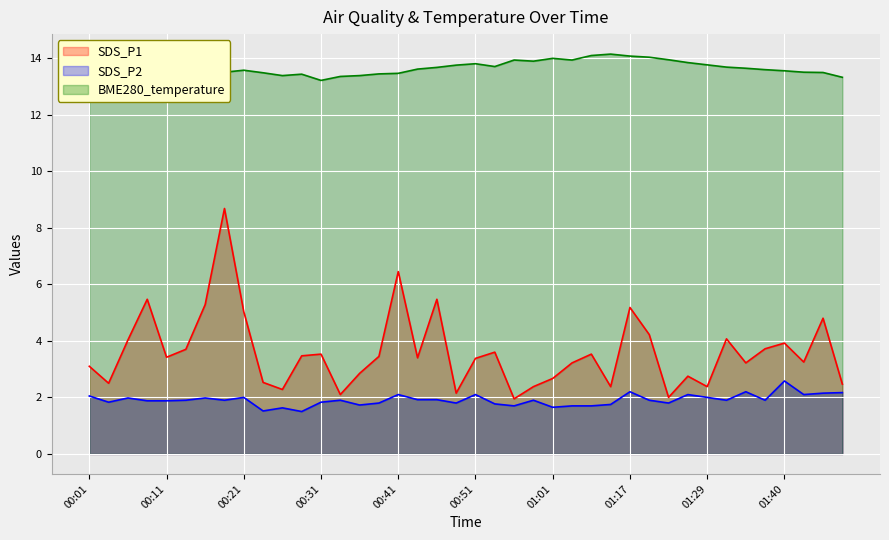

What is the difference between the maximum and minimum values in the SDS_P2 series?

1.1